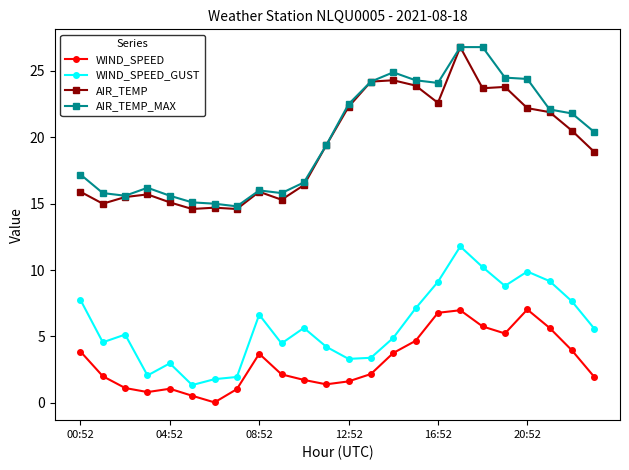

What is the highest value of the AIR_TEMP_MAX series?

26.8